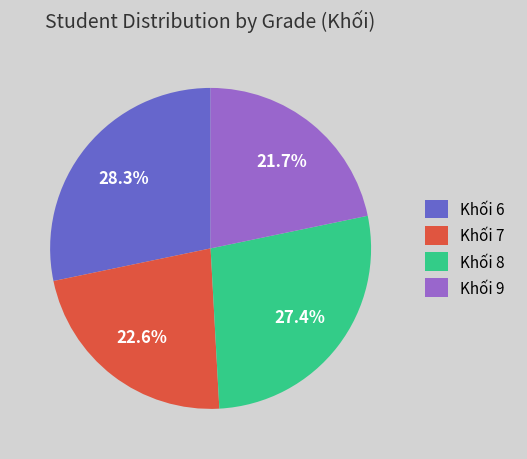

Does Khối 8 represent more than half of the total?

No